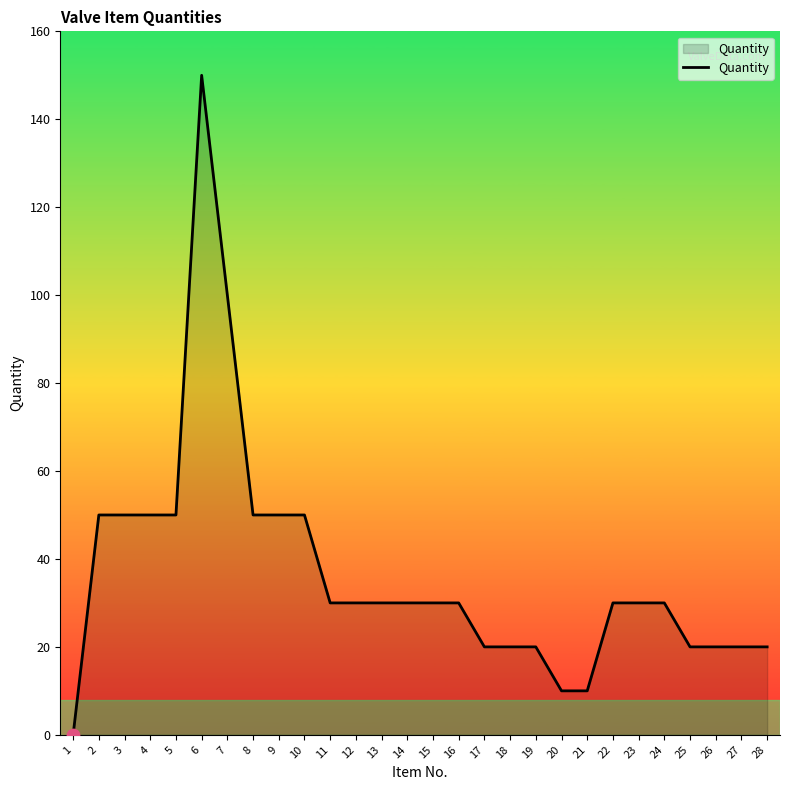

What is the ratio of the value at 12 to the value at 28?

1.5